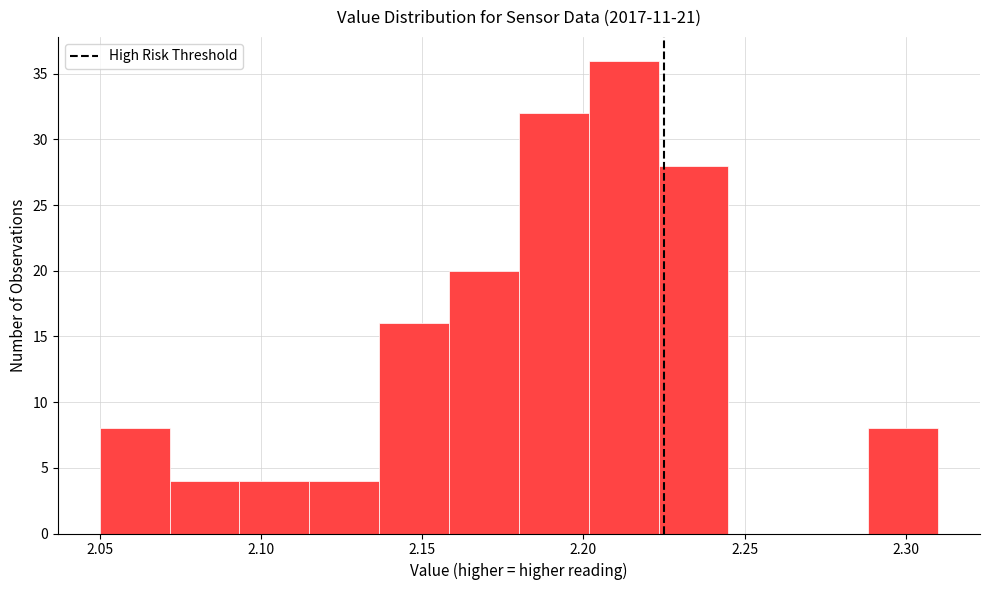

Which range on the x-axis has the tallest bar?

2.200 to 2.225